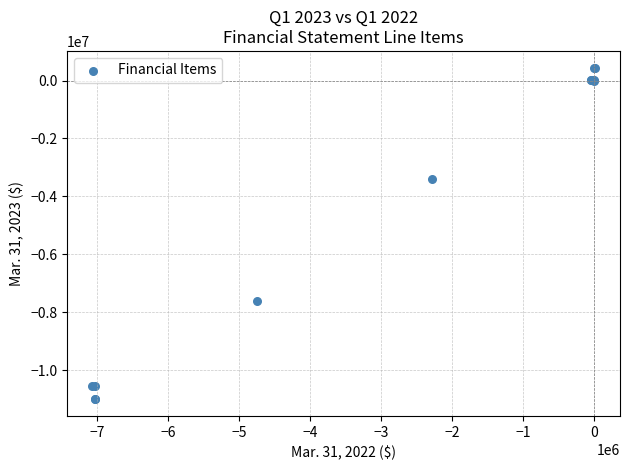

What Y value in the scatter plot is closest to -5283613?

-3407502